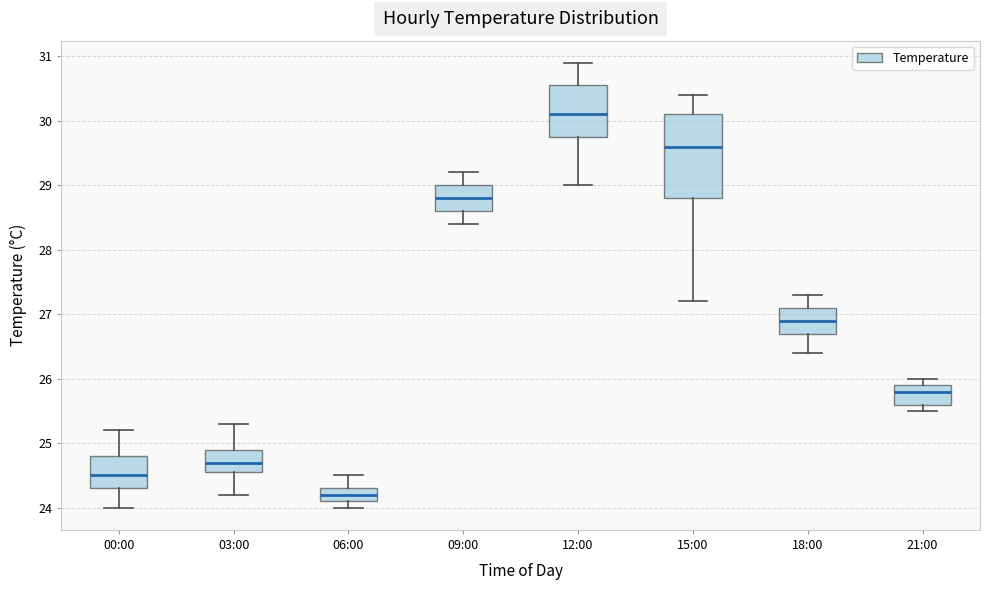

Which box is the tallest, from its lower edge to its upper edge?

15:00